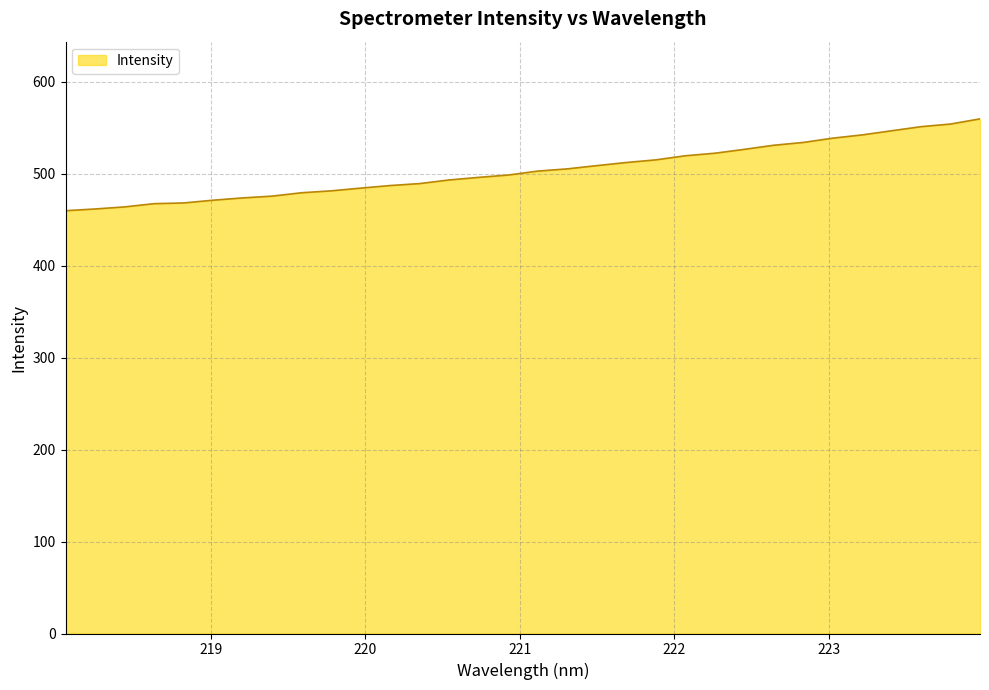

What is the minimum value shown in the chart?

459.8